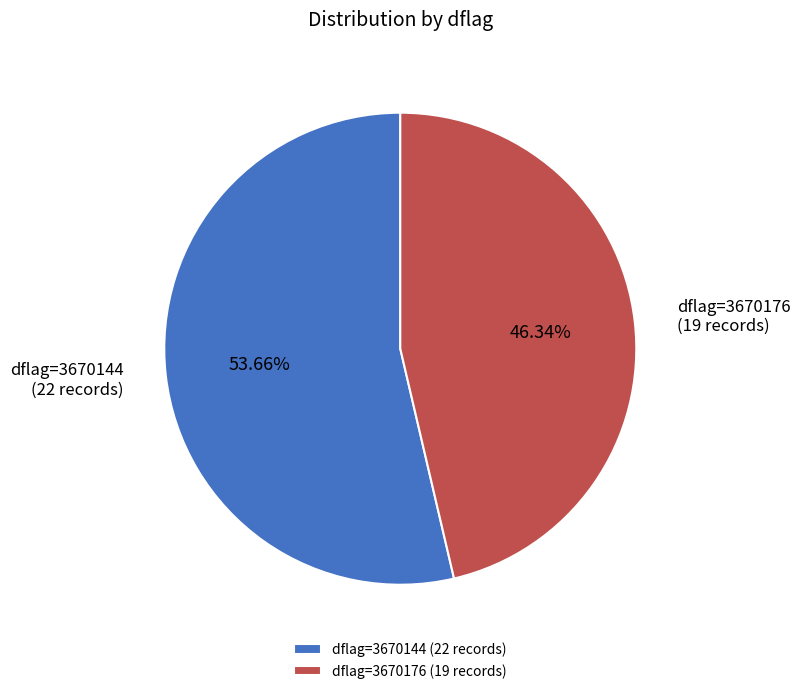

Is there any slice that represents more than half of the pie?

Yes